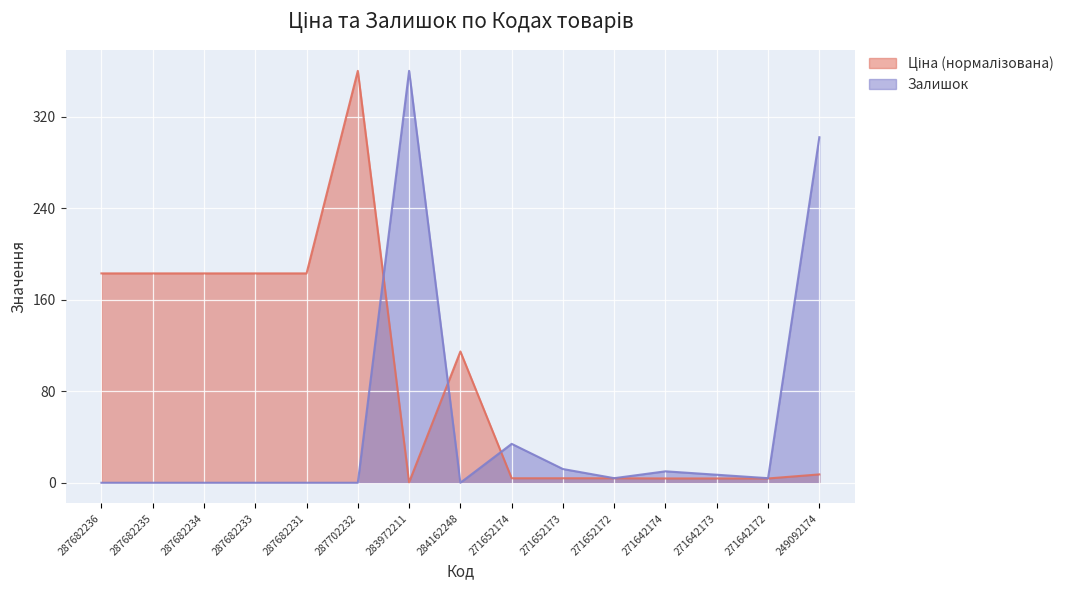

What is the label of the 6th point from the left?

287702232